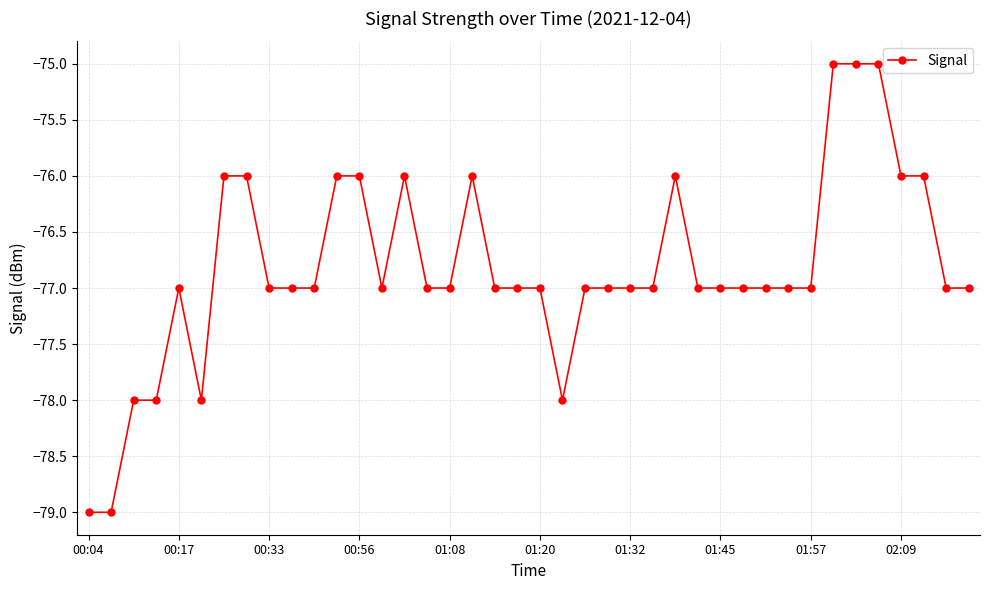

What is the value of the 37th point from the left?

-76